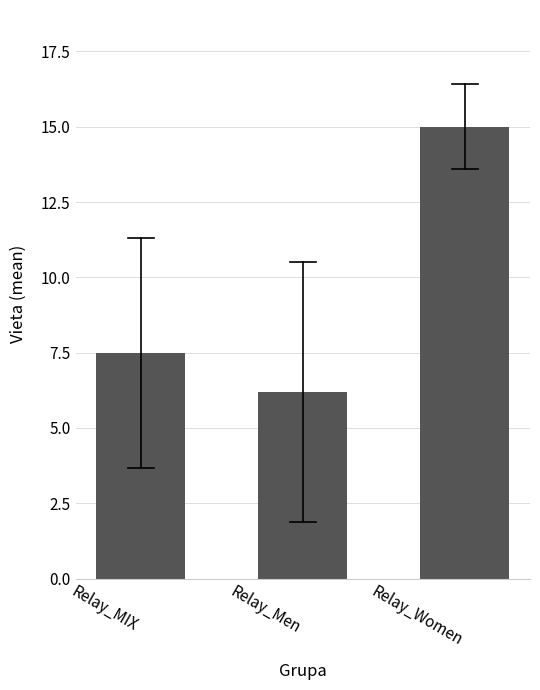

Reading left to right, what are all the values shown in this chart?

7.5	6.2	15.0